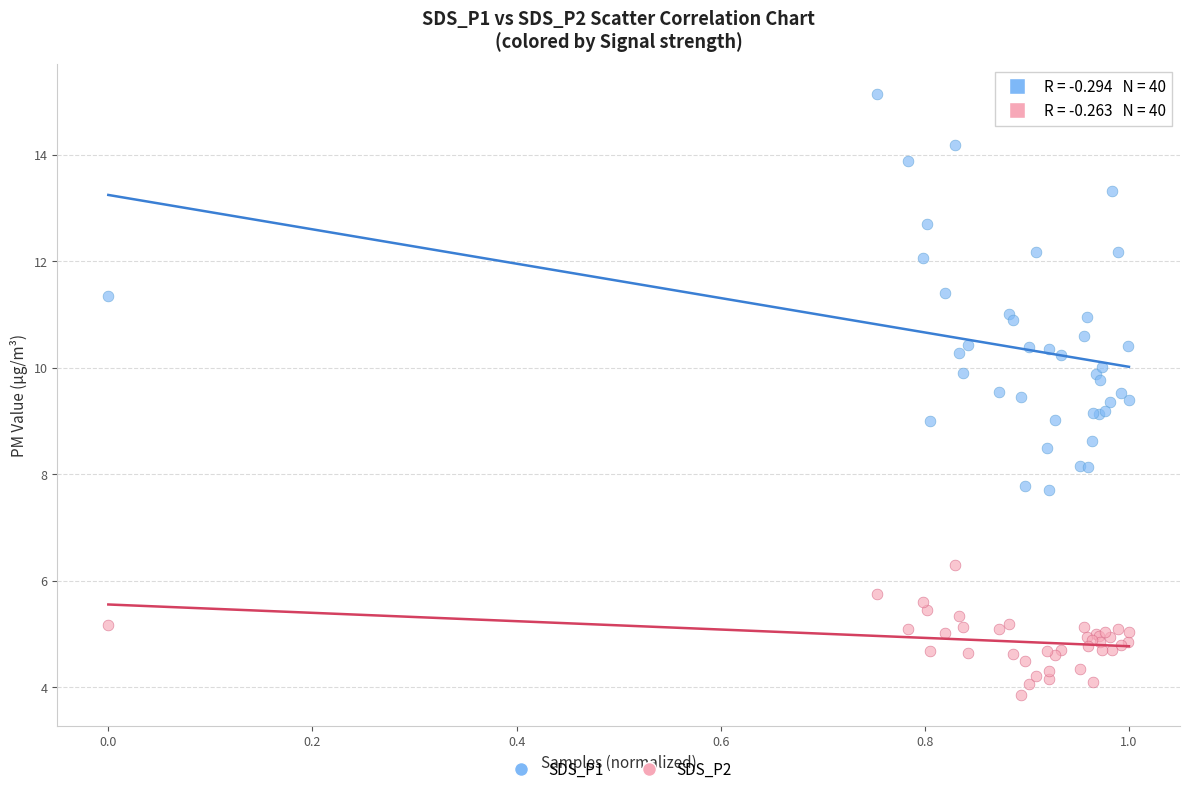

Which series reaches the minimum Y coordinate?

SDS_P2